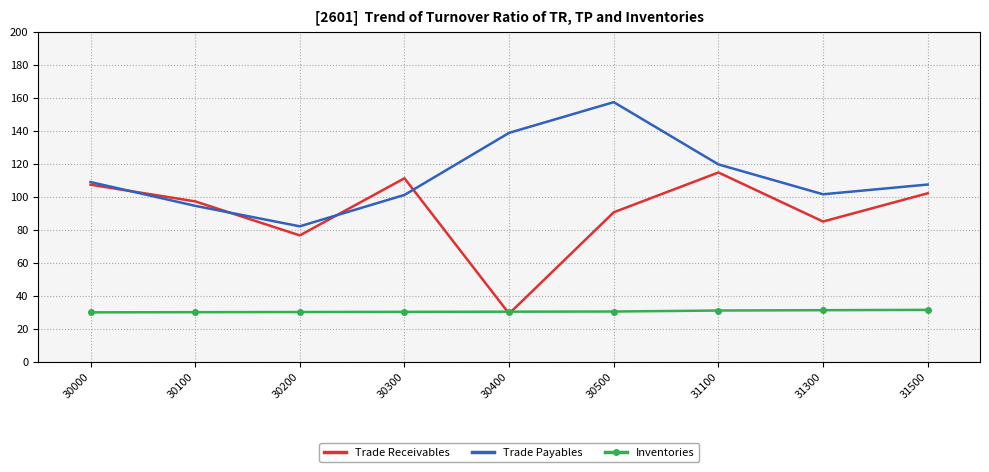

What is the spread (max minus min) of values at 30200?

51.9